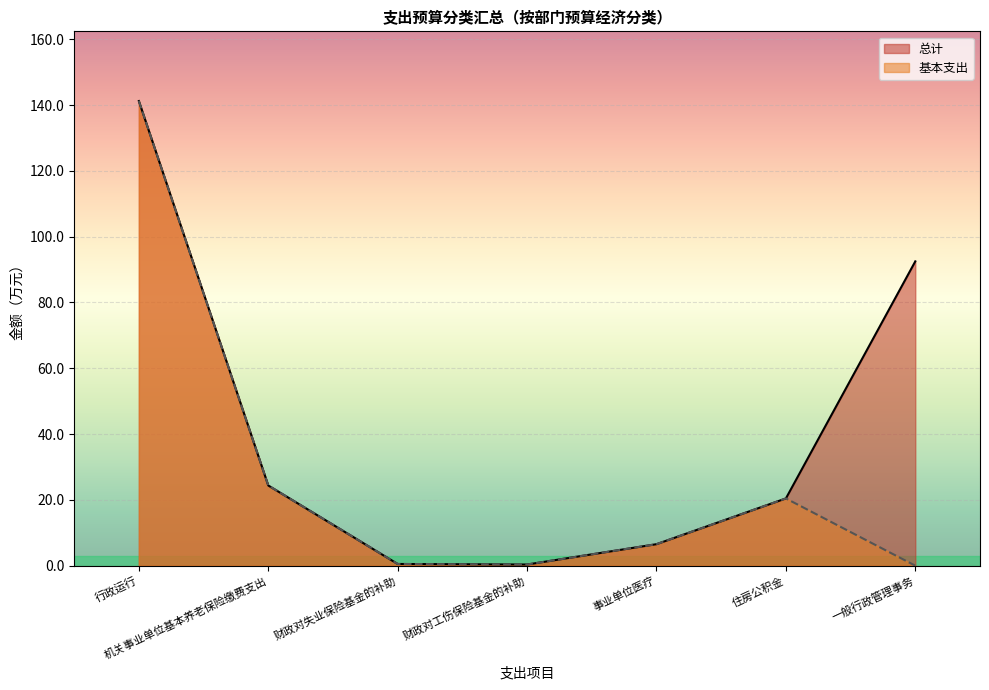

Between 机关事业单位基本养老保险缴费支出 and 财政对失业保险基金的补助, which series saw the biggest shift?

总计